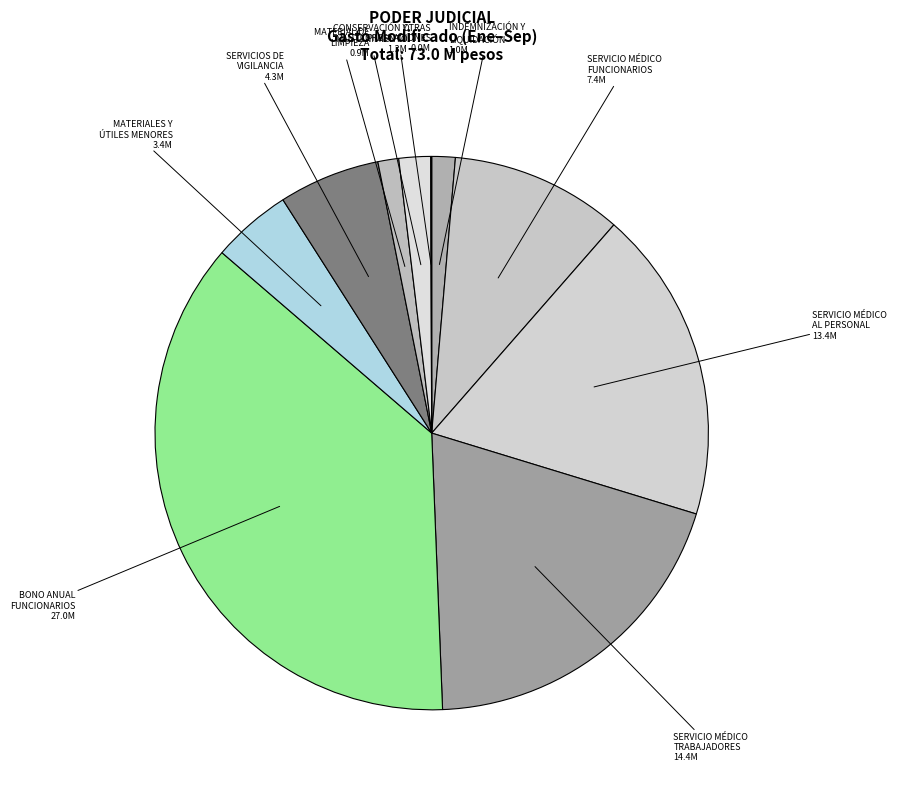

Is MATERIAL DE LIMPIEZA the majority of the pie?

No